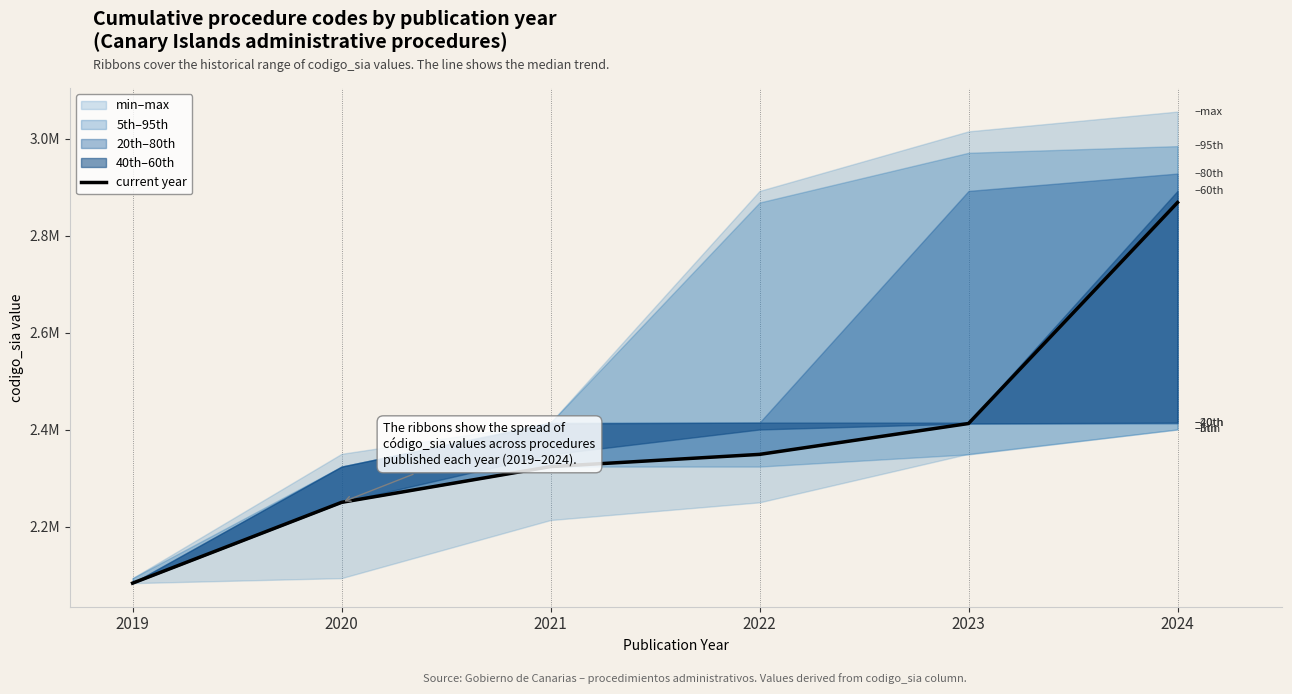

List the labels in order of value, largest first.

2024, 2023, 2022, 2021, 2020, 2019